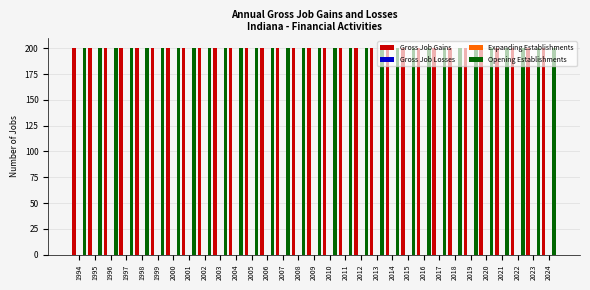

What is the total value across all series at 2004?

400